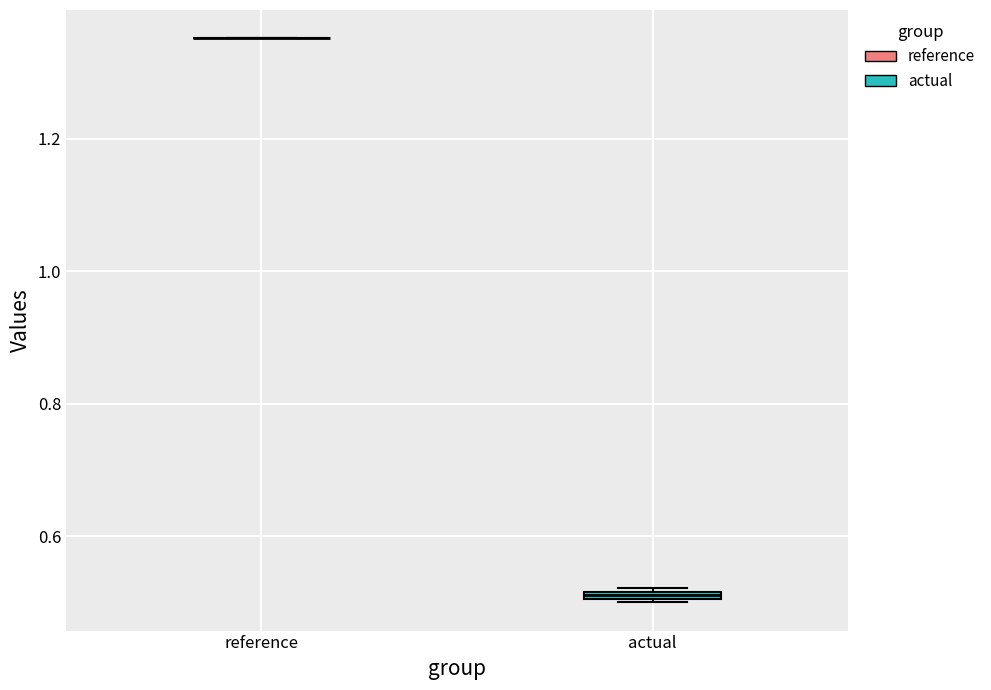

Where is the upper edge of the box for actual on the y-axis? The values are not printed on the chart, so give them approximately, as read against the axis.

0.52